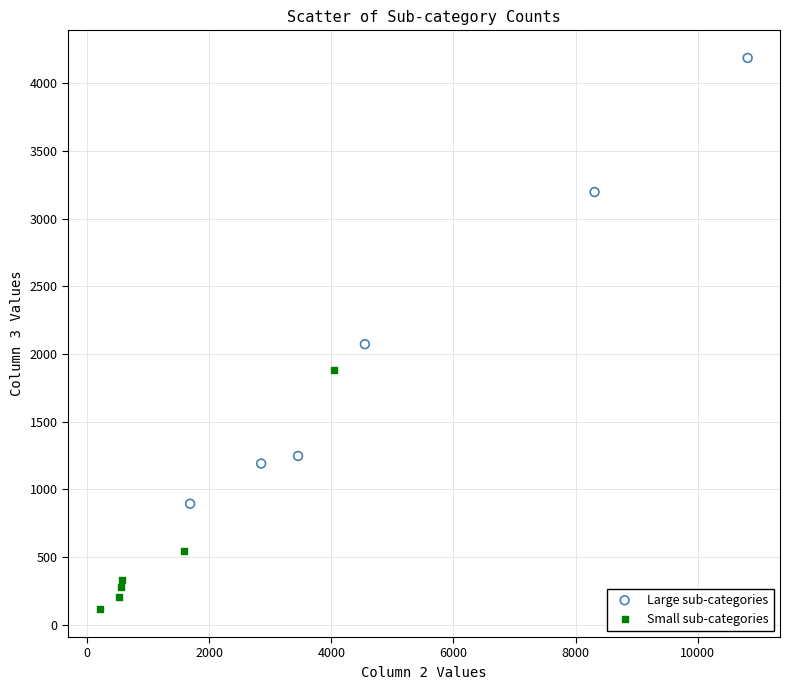

Which series contains the highest Y value?

Large sub-categories